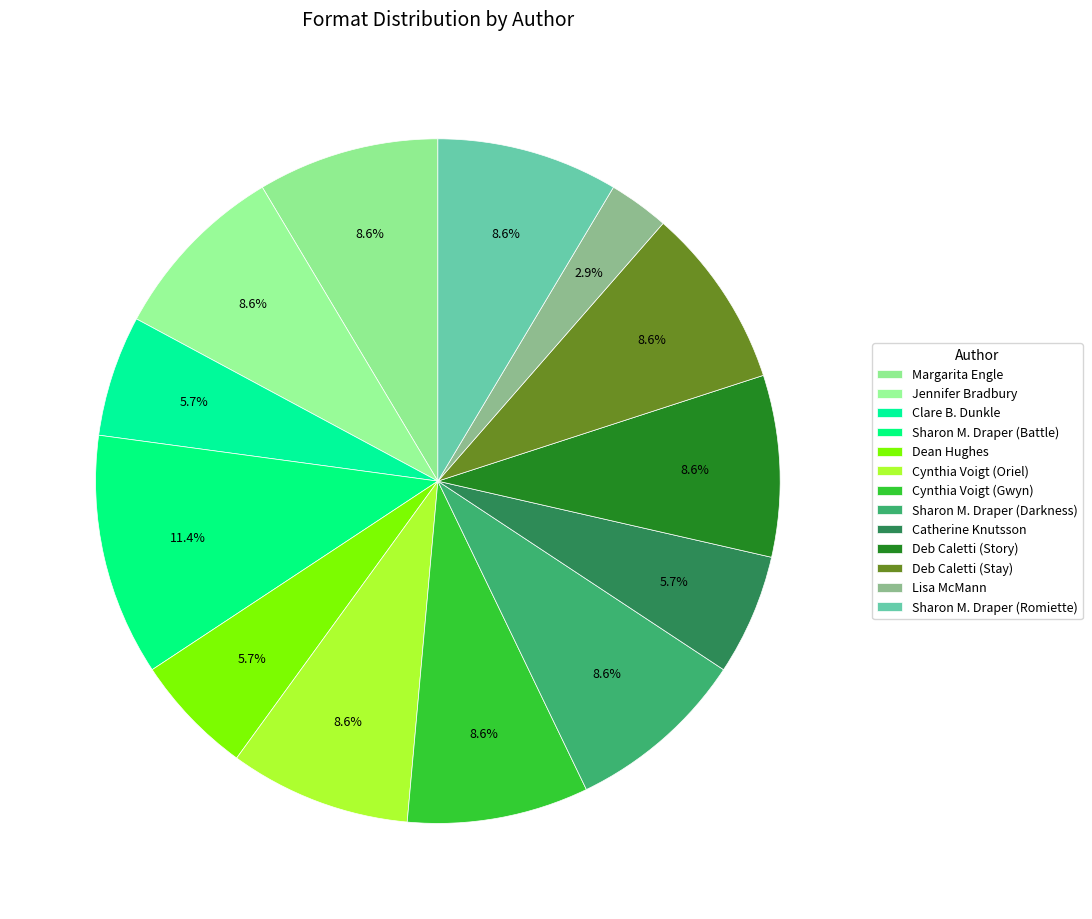

To the nearest percent, what portion does Cynthia Voigt (Oriel) represent?

9%